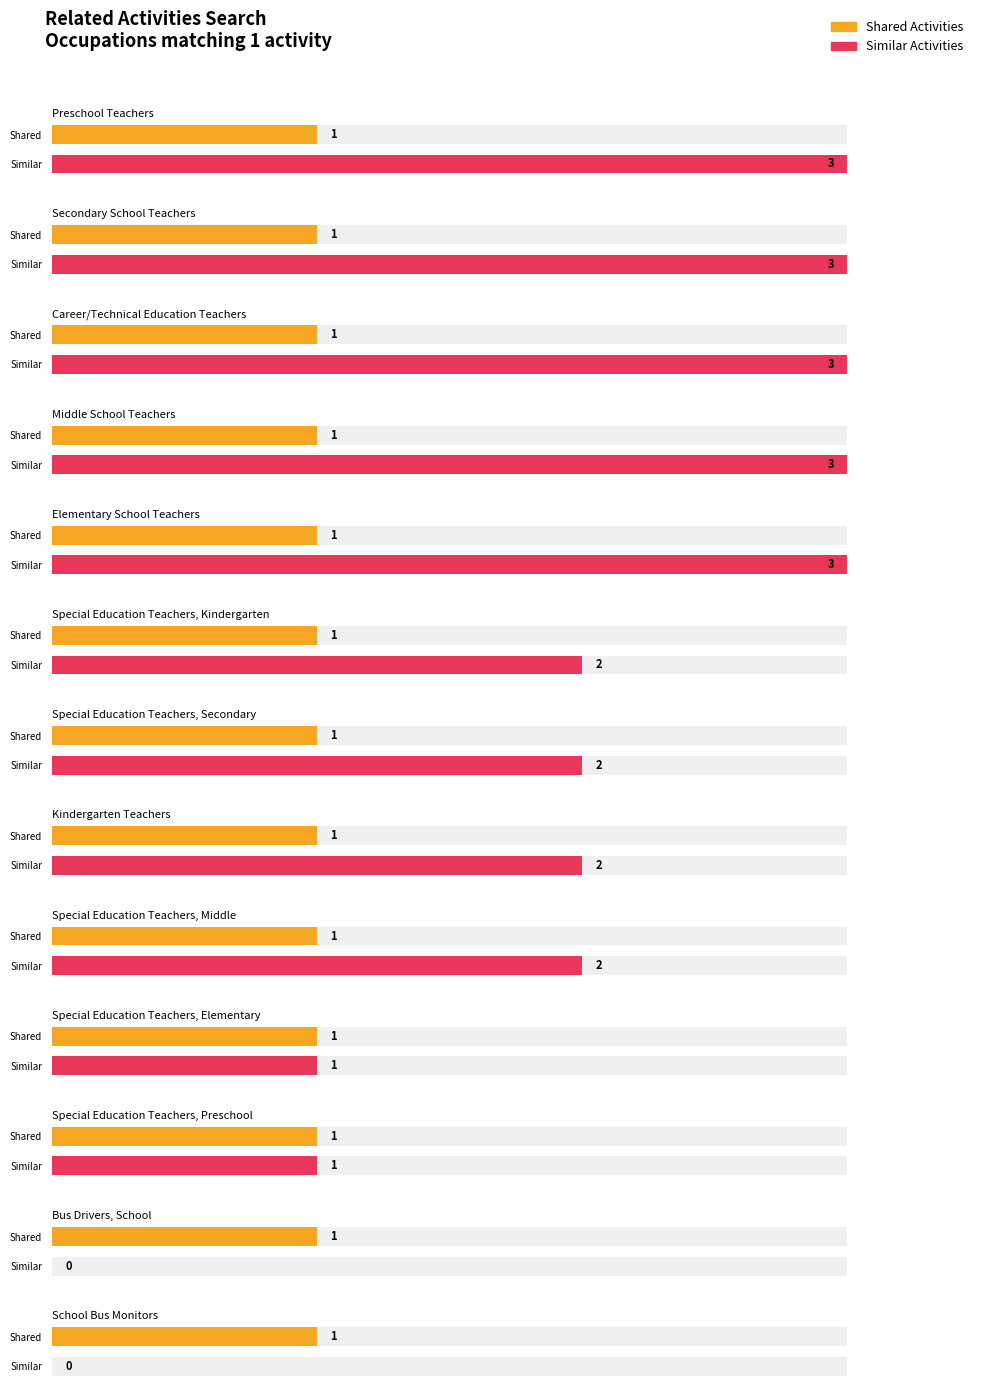

What is the sum of all Shared Activities values?

13